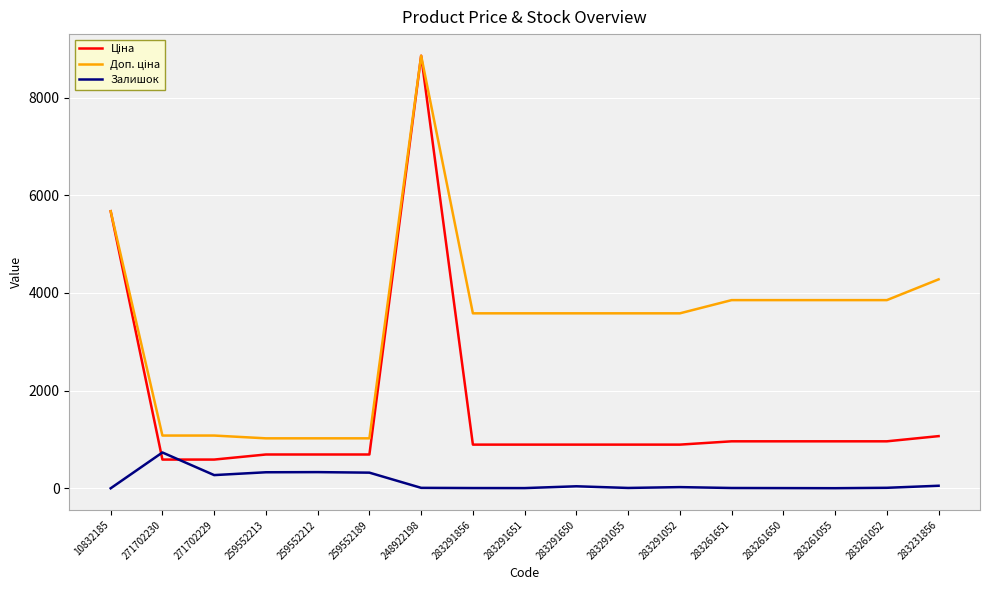

The Залишок series shows 7.0 at 283291856. True or false?

True